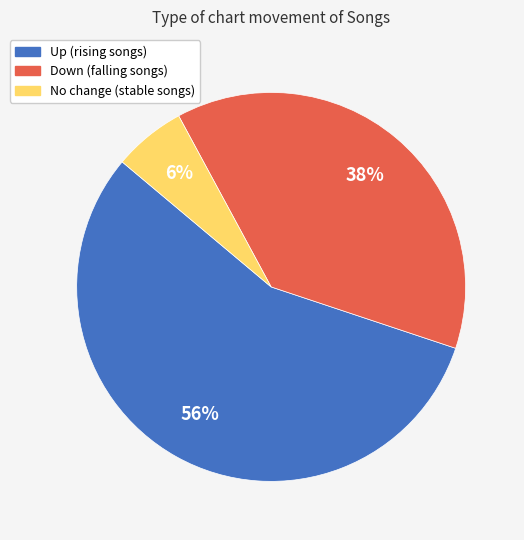

Is there any slice that represents more than half of the pie?

Yes